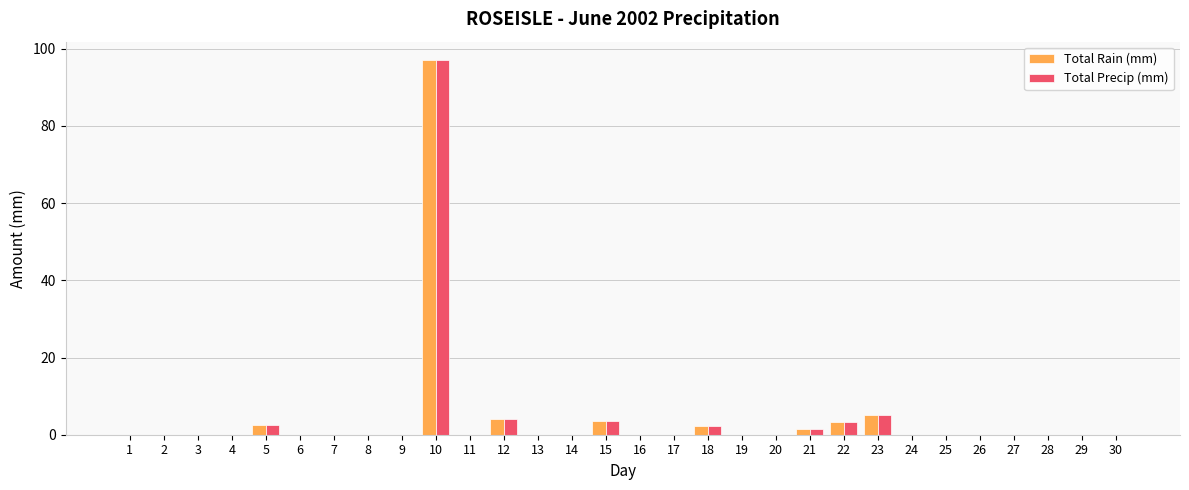

At which category is the sum across all series the highest?

10